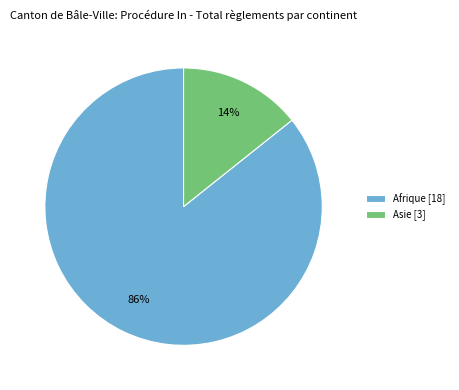

Do Asie [3] and Afrique [18] together represent more than half of the pie?

Yes